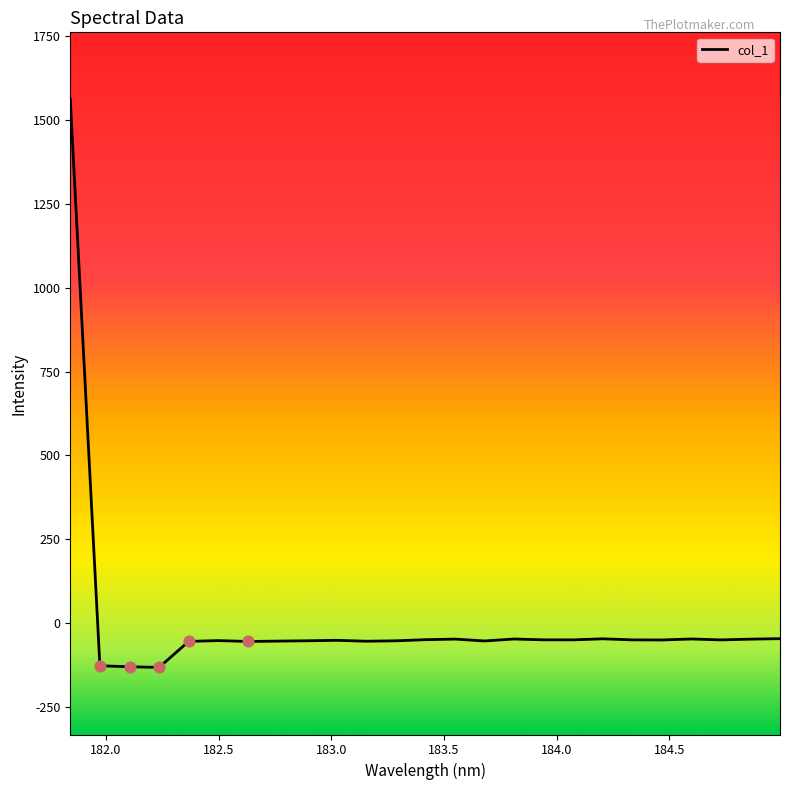

What is the maximum value shown in the chart?

1560.4